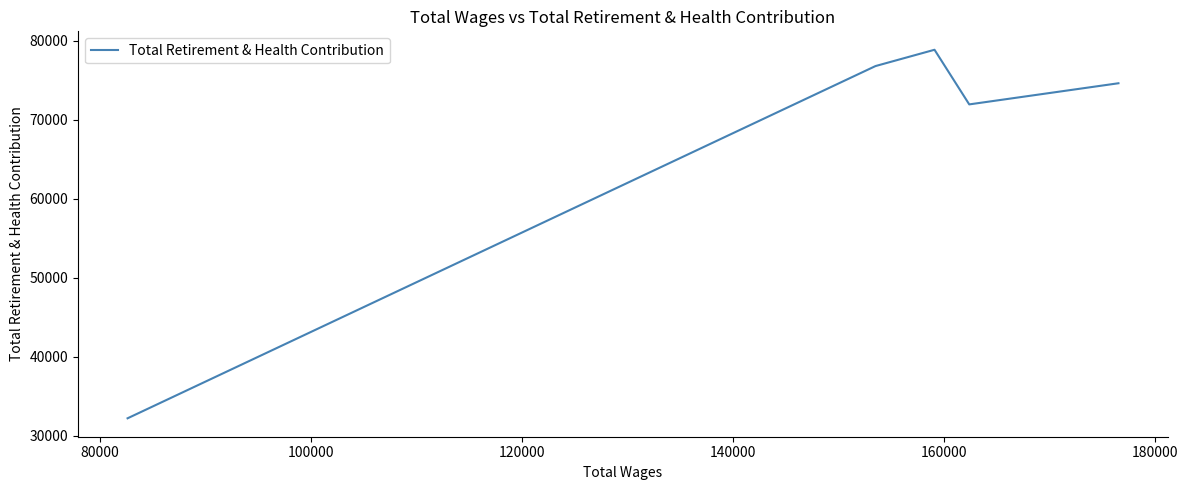

How many lines are shown in the chart?

1